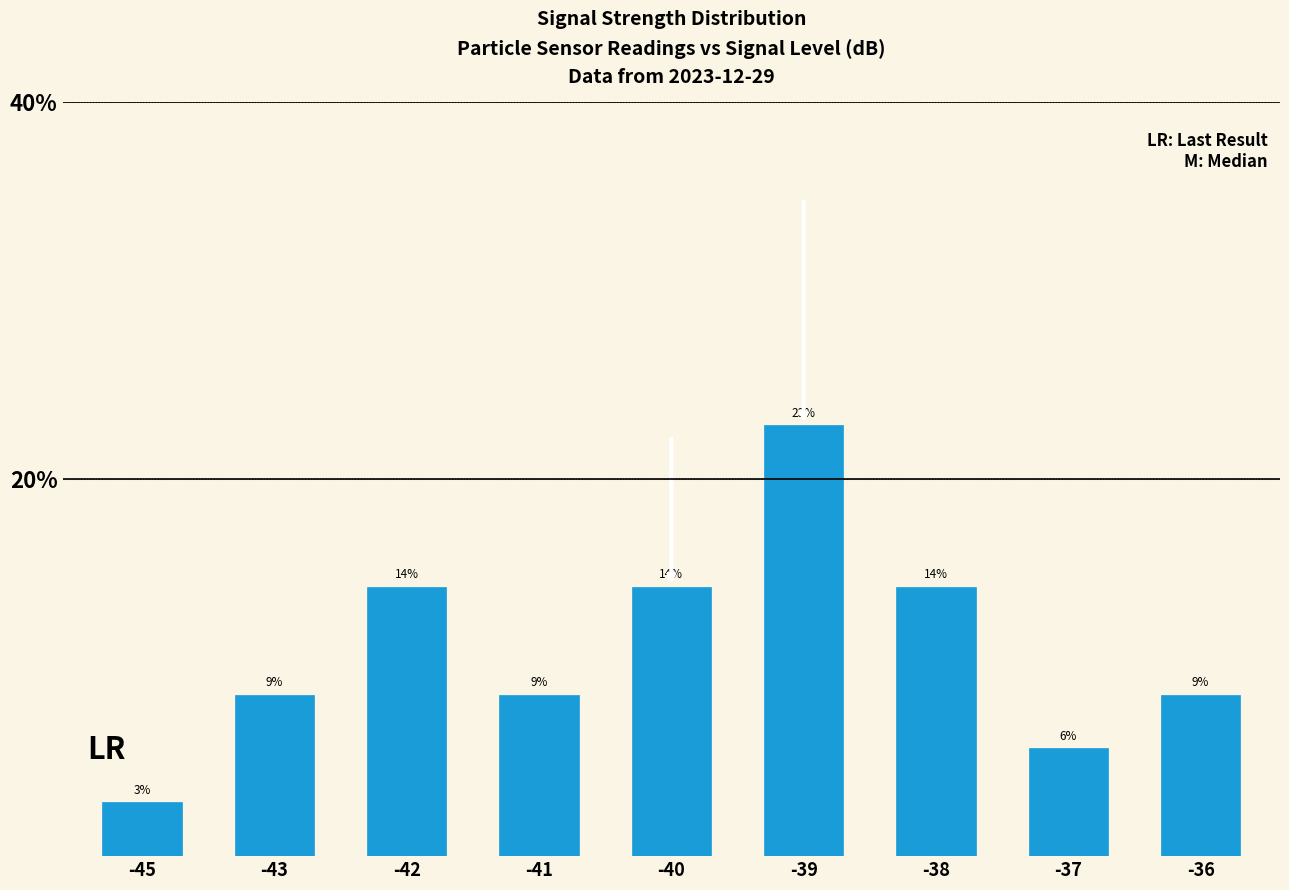

How many bars are there in total?

9